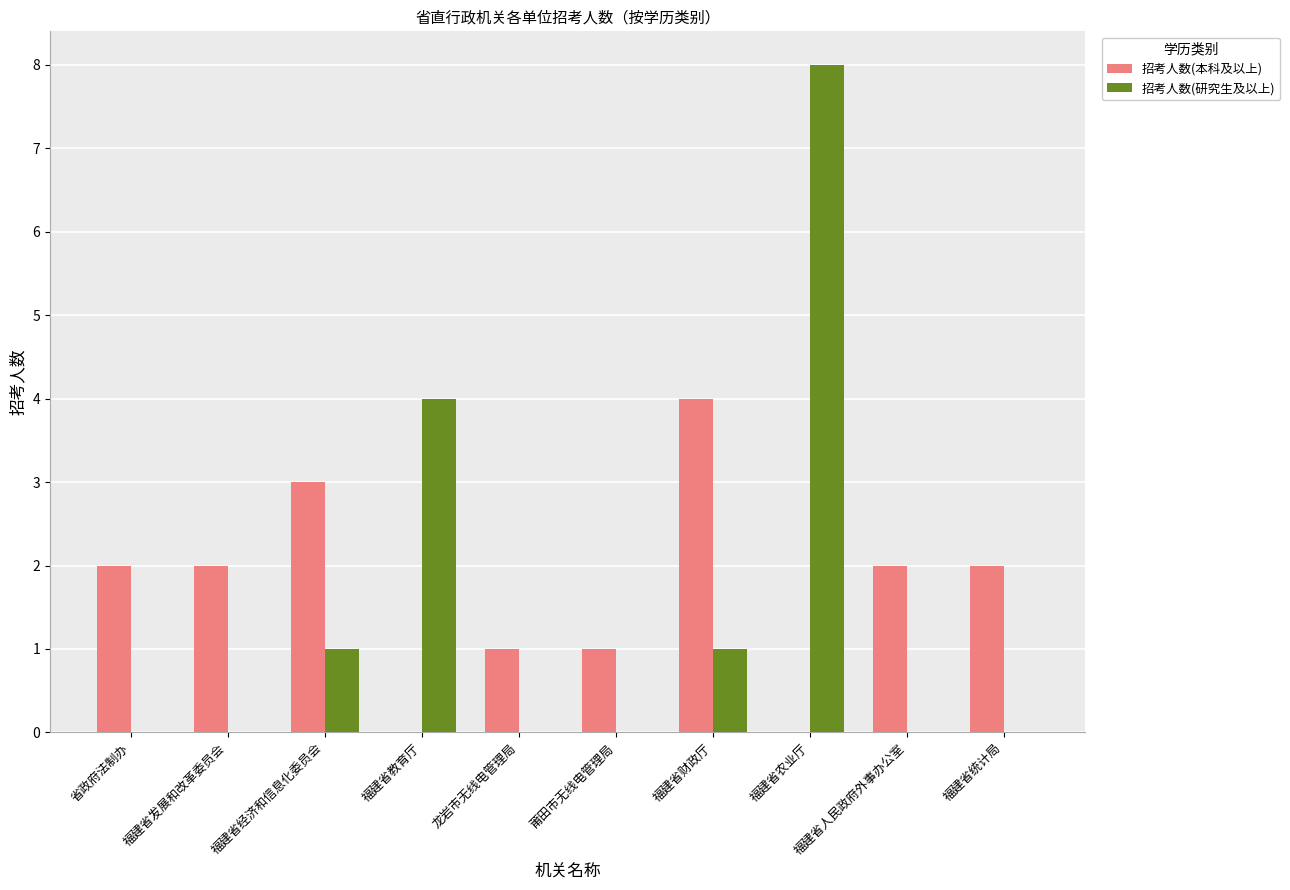

What is the sum of the 招考人数(本科及以上) values at 福建省财政厅 and 龙岩市无线电管理局?

5